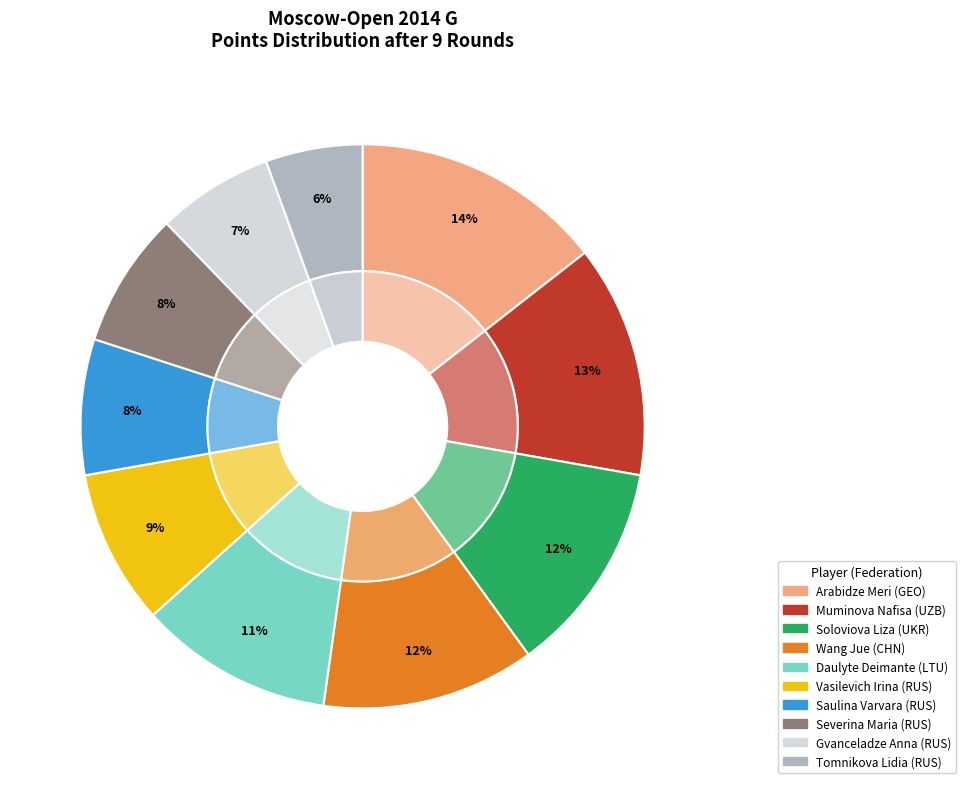

What is the smallest slice in the pie chart?

Tomnikova Lidia